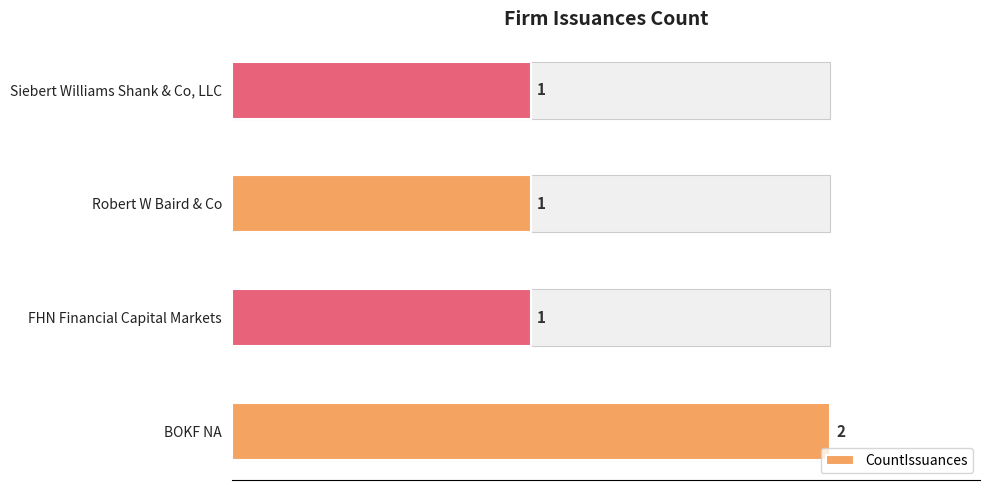

Which has a higher value, FHN Financial Capital Markets or Robert W Baird & Co?

FHN Financial Capital Markets